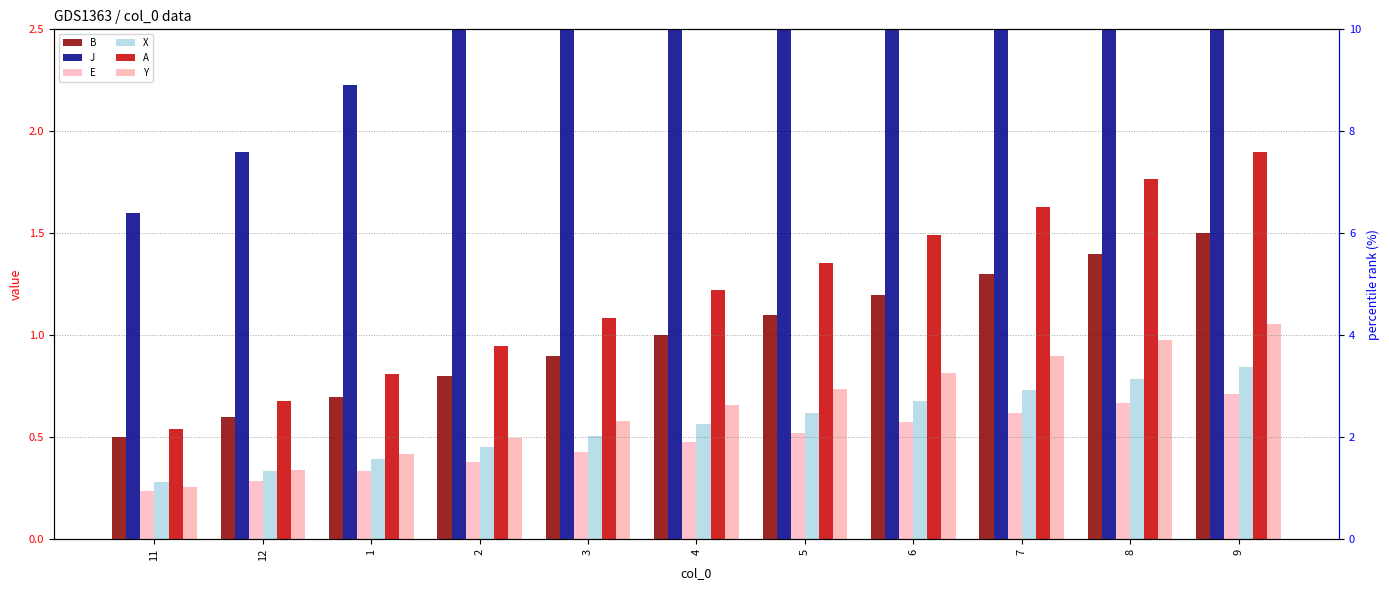

Which series has the largest total across all categories?

J